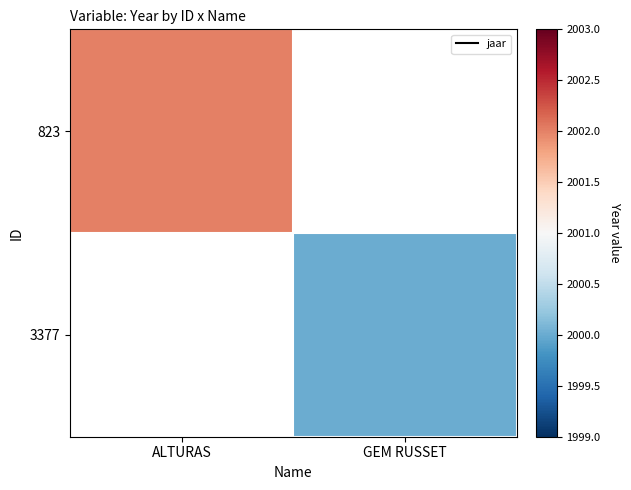

Count the number of categories in the chart.

2